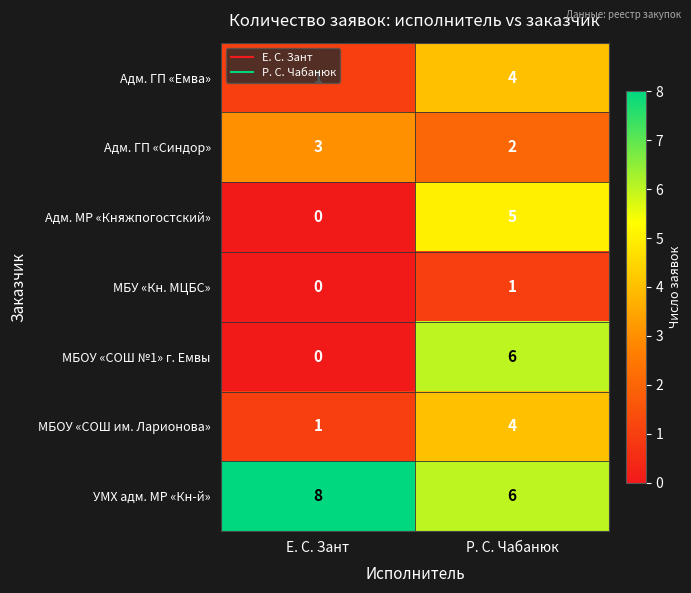

At which label is Адм. МР «Княжпогостский» closest to 2?

Е. С. Зант